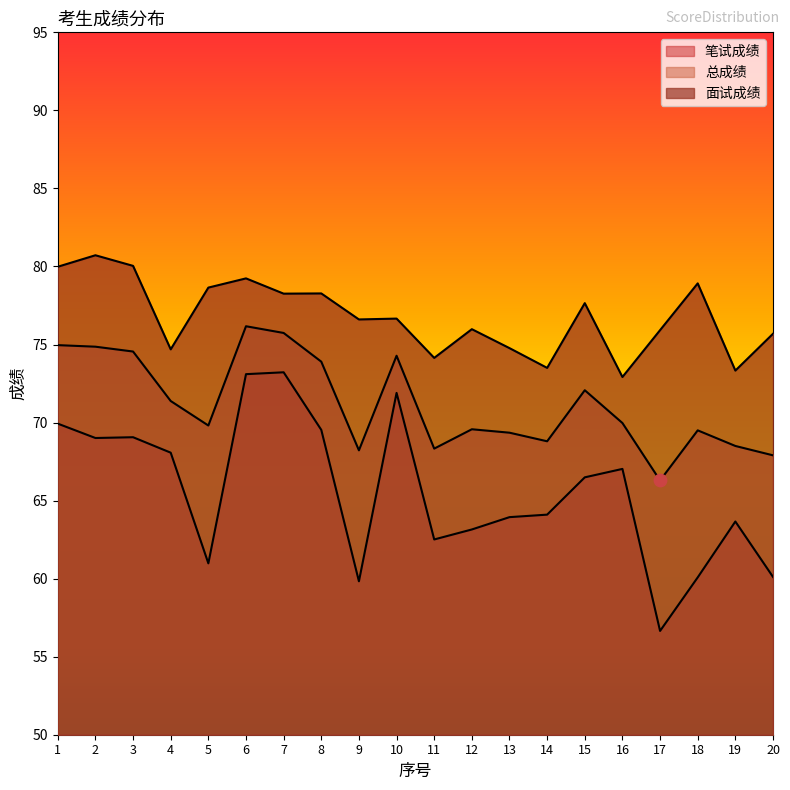

What are all the series names shown in the legend?

笔试成绩, 面试成绩, 总成绩